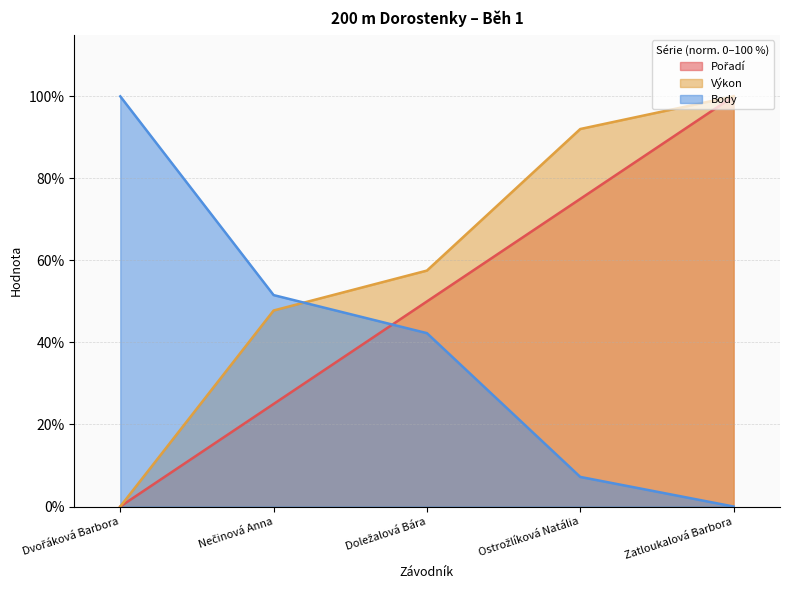

True or false: Výkon has a value of 92.0 at Ostrožlíková Natália.

True